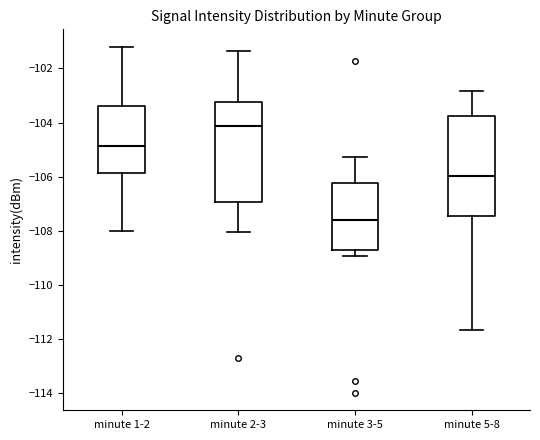

Where does the median line of the box for minute 5-8 sit on the y-axis? The values are not printed on the chart, so give them approximately, as read against the axis.

-106.0